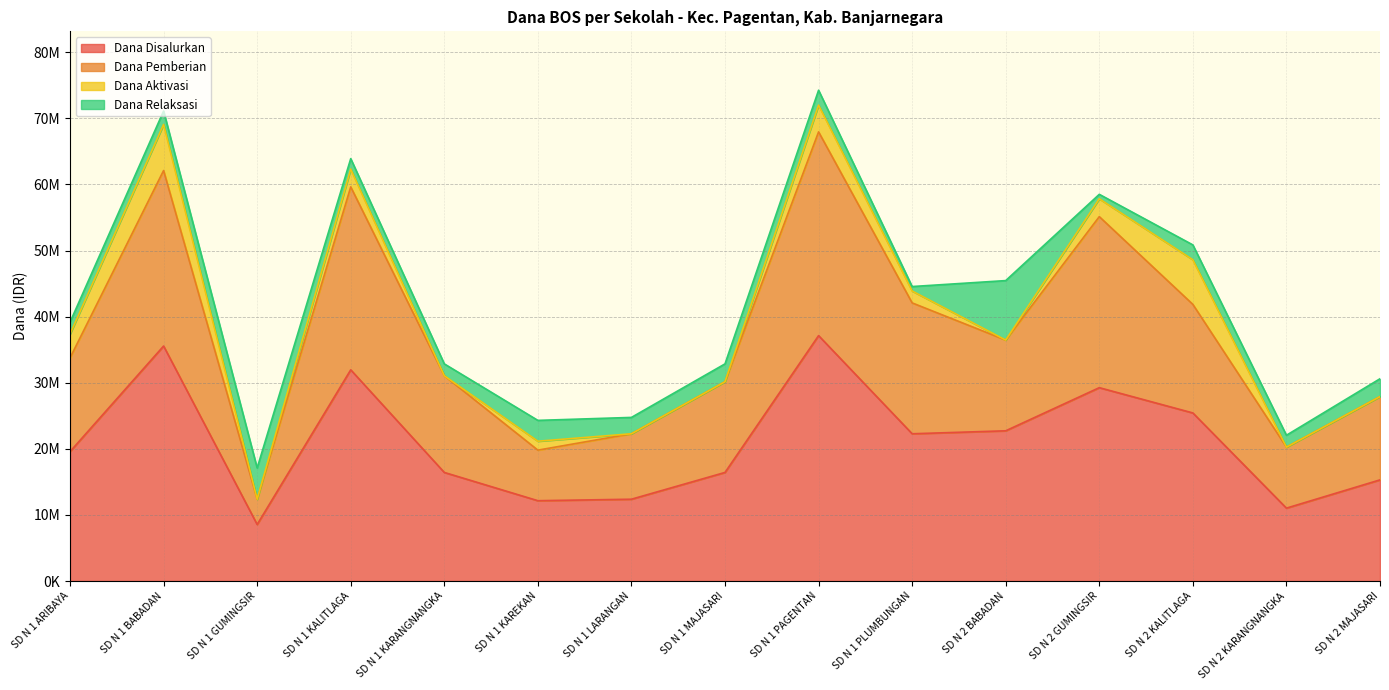

Which label corresponds to the smallest value in the chart?

SD N 1 GUMINGSIR